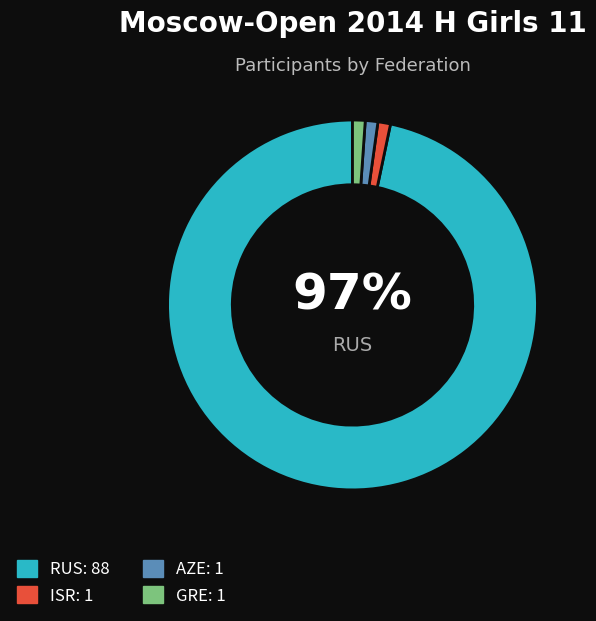

Is there a majority slice in this chart?

Yes